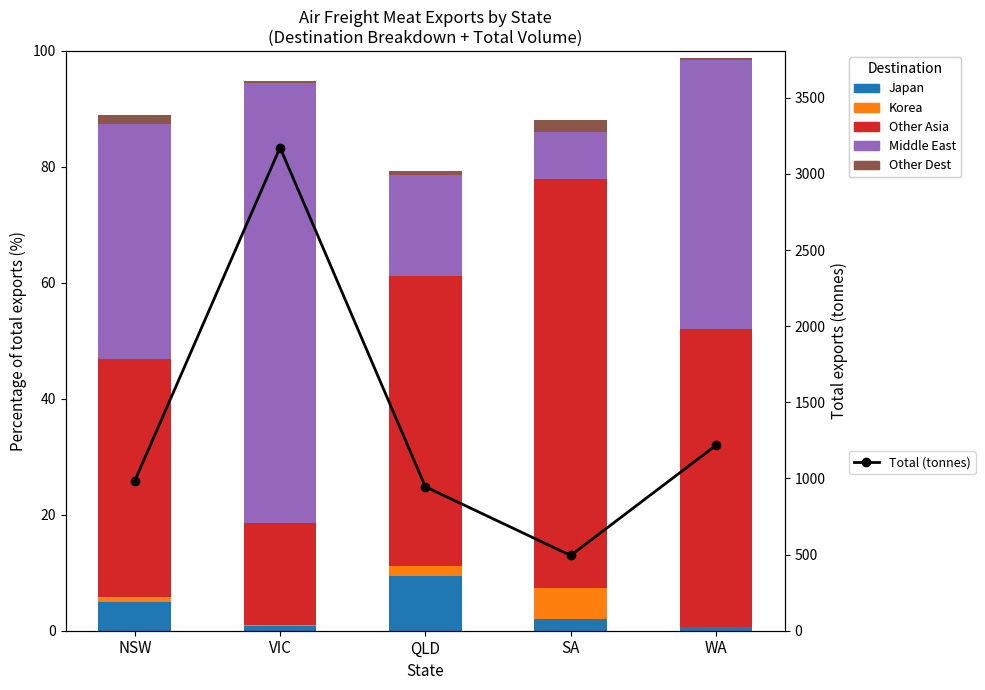

The value of Middle East at NSW is 26.9. True or false?

False